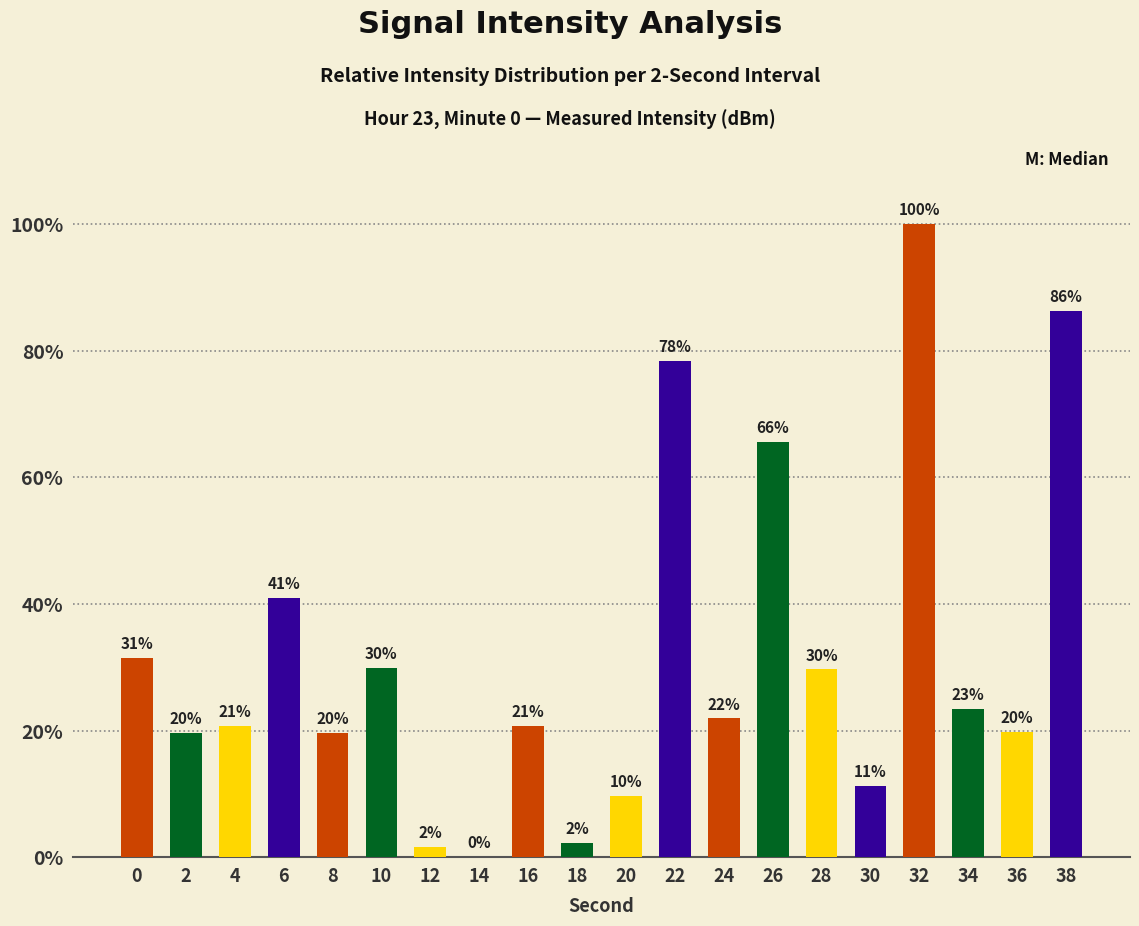

What is the difference between the maximum and minimum values?

100.0